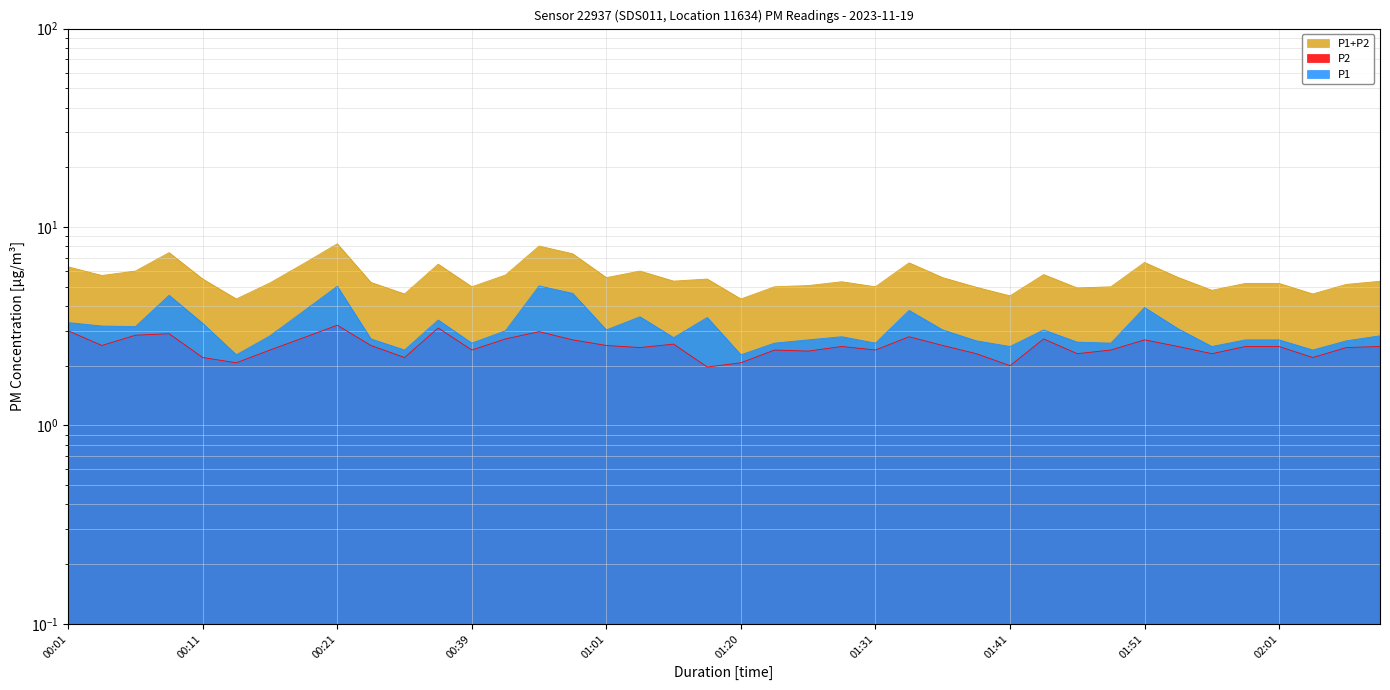

List the labels in order of P1+P2 value, largest first.

00:21, 00:45, 00:08, 00:47, 01:51, 01:34, 00:19, 00:29, 00:01, 00:06, 01:11, 01:44, 00:42, 00:03, 01:54, 01:01, 01:36, 00:11, 01:17, 01:15, 02:08, 01:28, 00:24, 00:16, 01:58, 02:01, 02:06, 01:25, 00:39, 01:22, 01:31, 01:49, 01:39, 01:46, 01:56, 00:26, 02:03, 01:41, 00:13, 01:20